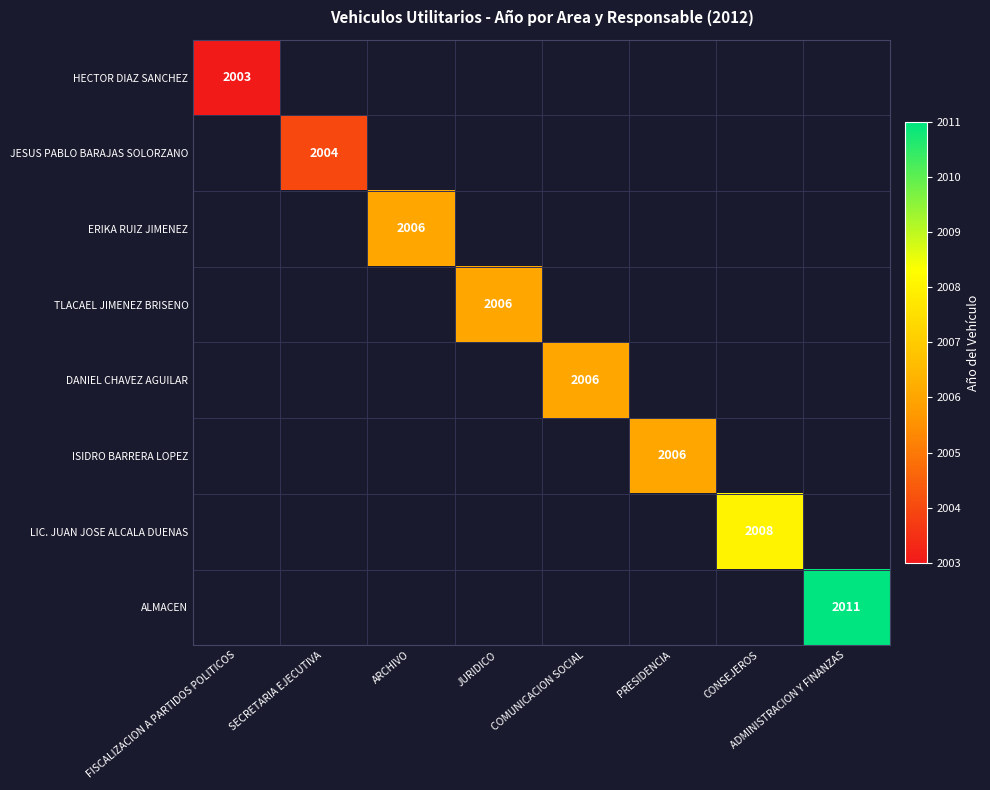

The value of HECTOR DIAZ SANCHEZ at FISCALIZACION A PARTIDOS POLITICOS is 2003. True or false?

True